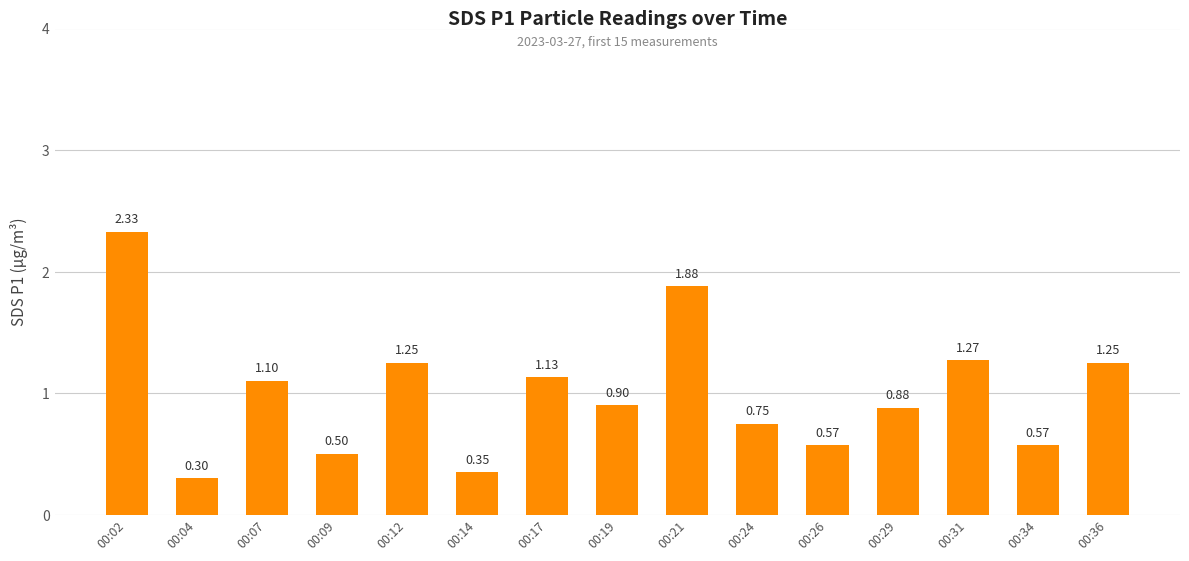

Between 00:09 and 00:14, which is larger?

00:09